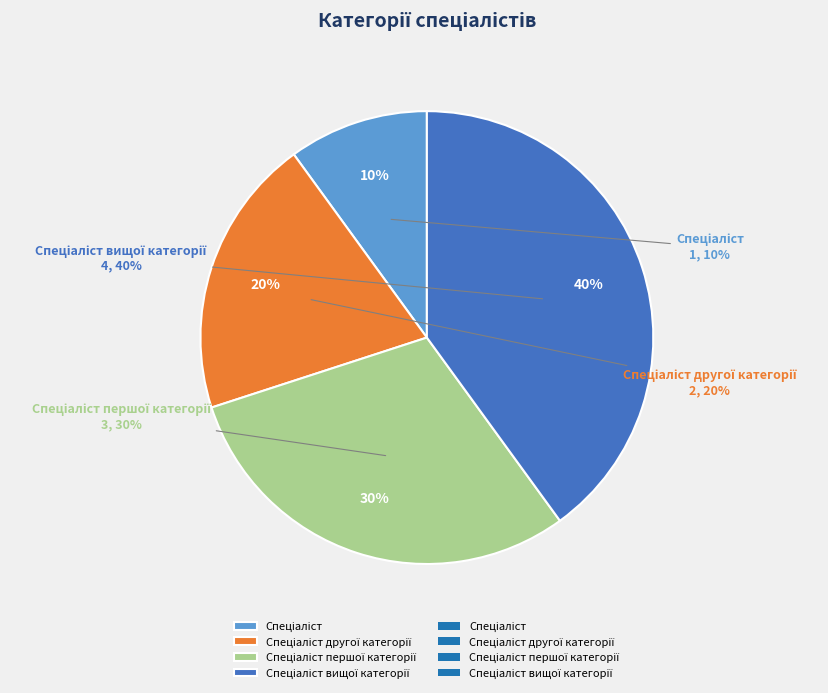

Count the number of slices in the pie.

4